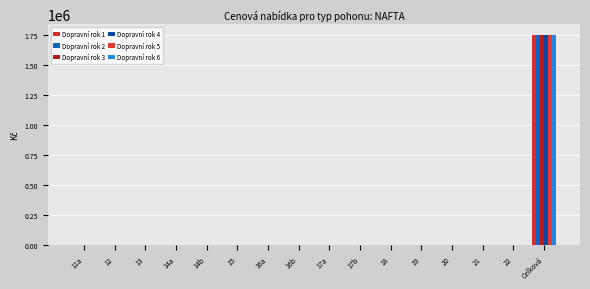

True or false: Dopravní rok 5 has a value of 824476 at 16a.

False